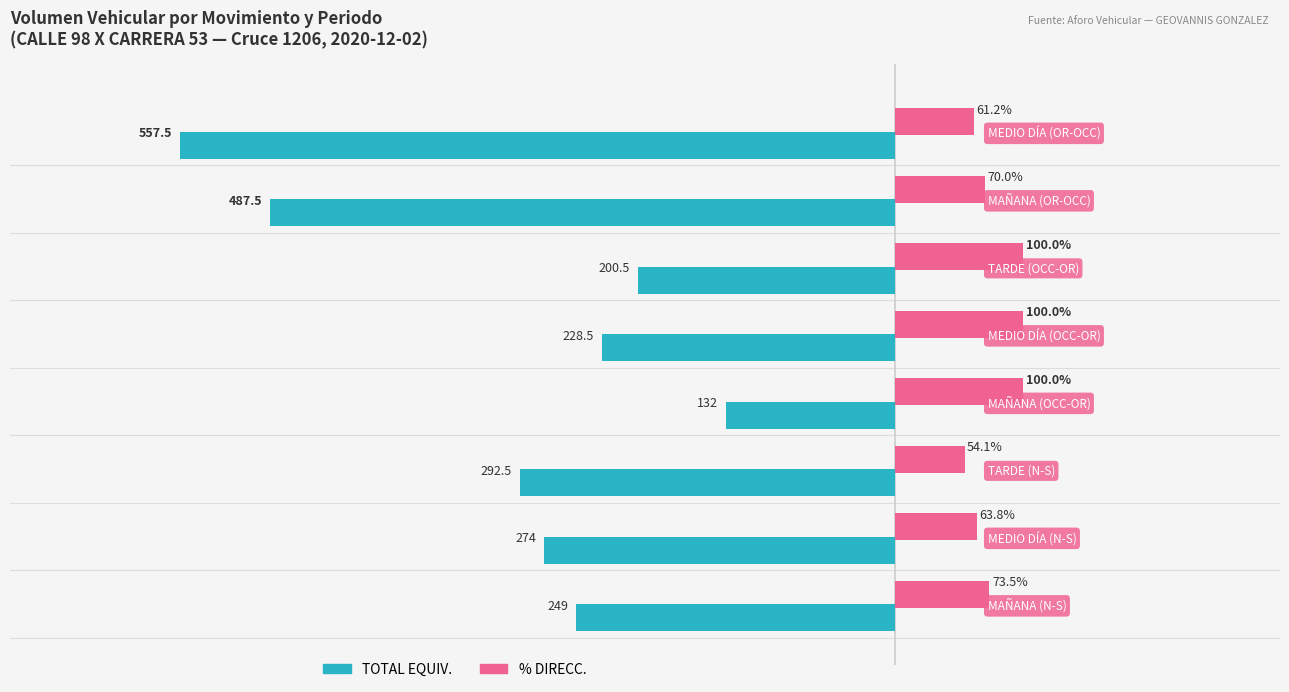

Which series has the widest spread of values?

TOTAL EQUIV.